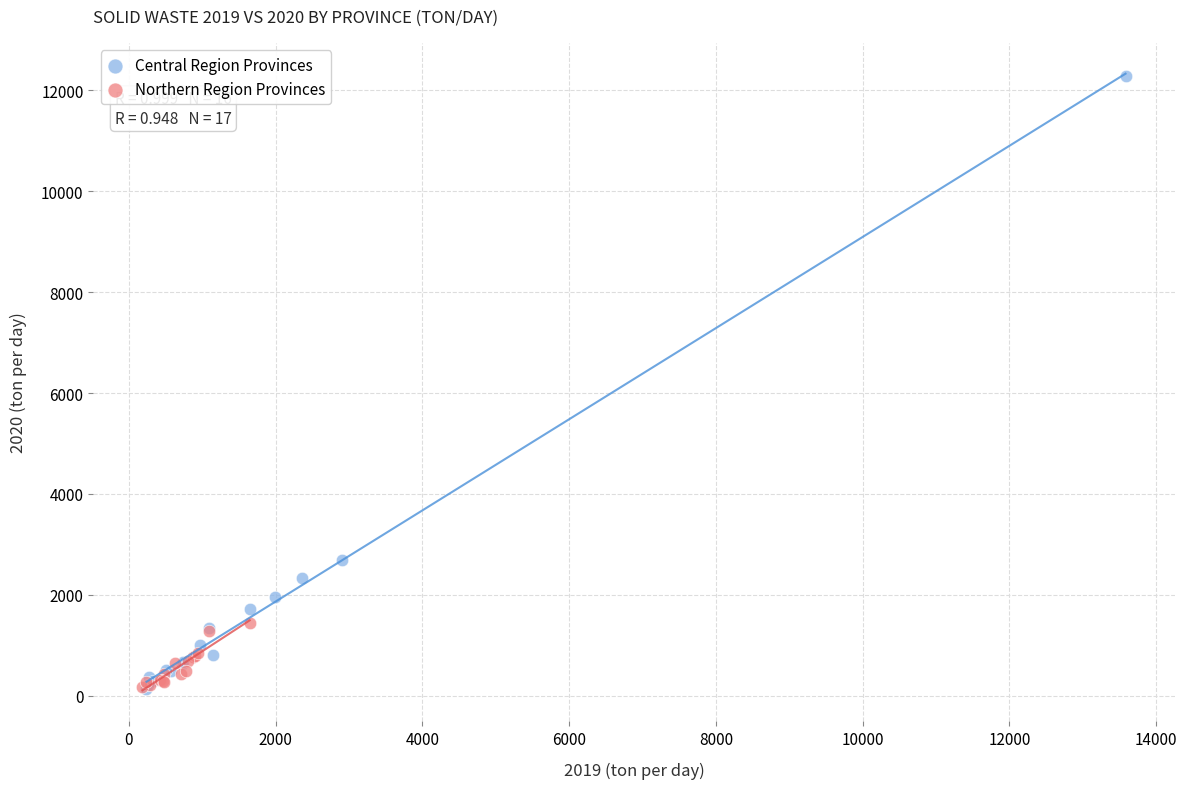

What are all the series names shown in the legend?

Central Region Provinces, Northern Region Provinces